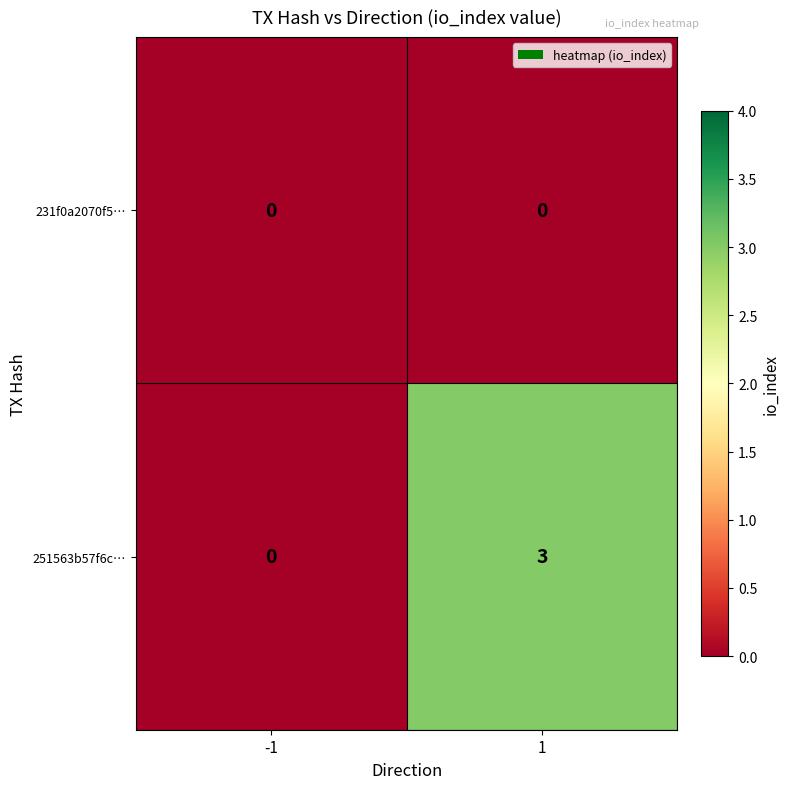

Which series has the largest range (max minus min)?

251563b57f6c…